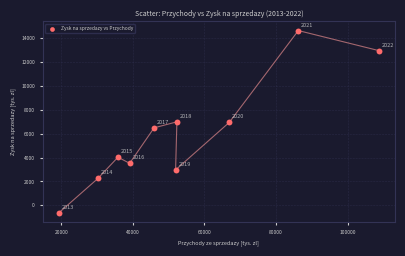

What is the average Y value?

6019